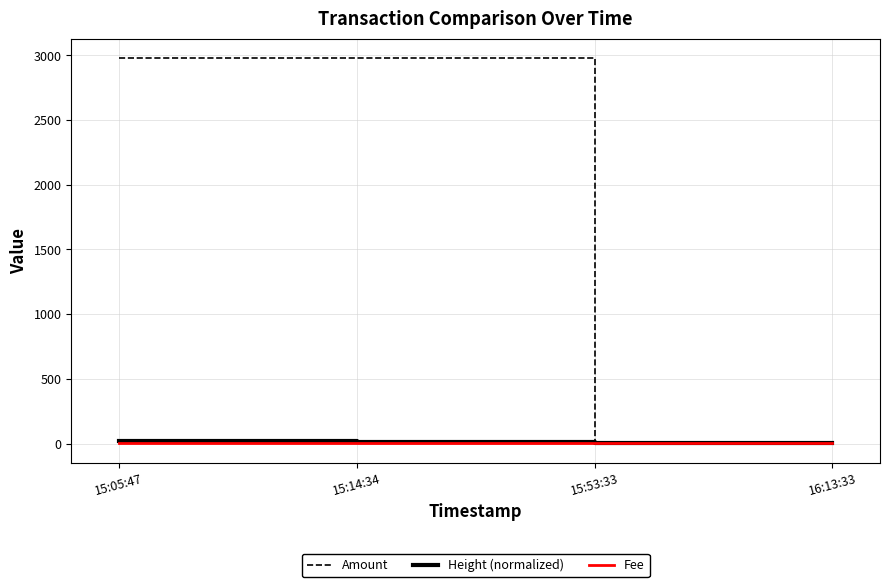

Which series has the widest spread of values?

Amount